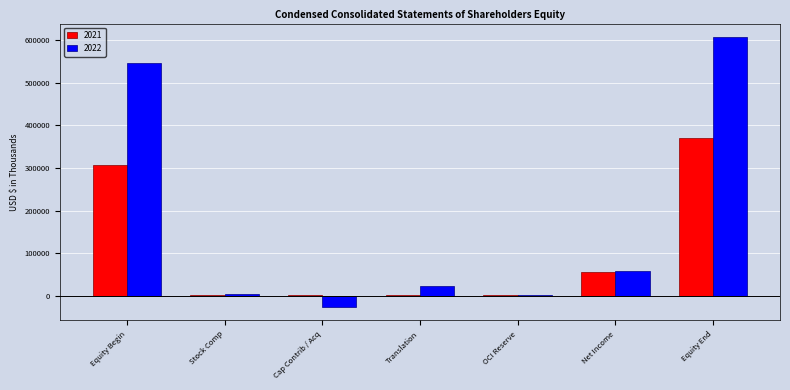

What is the total value across all series at Equity Begin?

854281